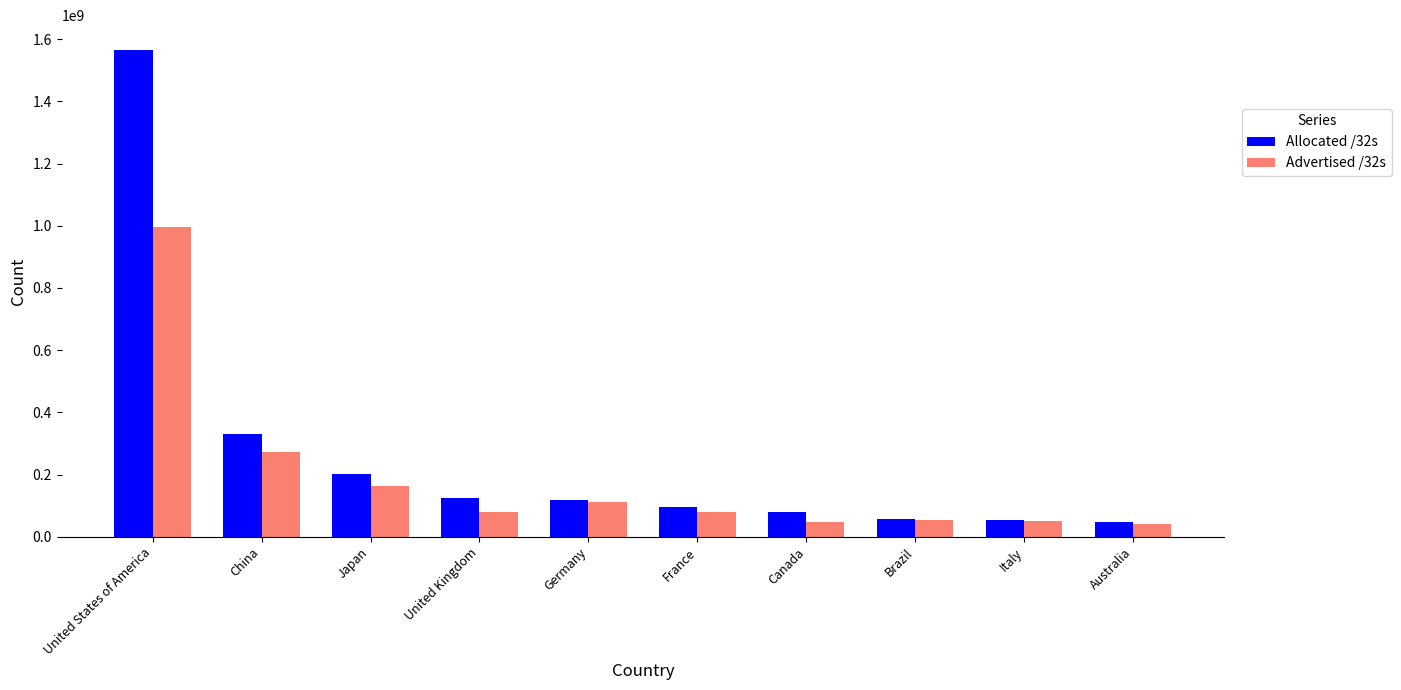

What is the difference between the second highest and second lowest values in the Advertised /32s series?

226113344